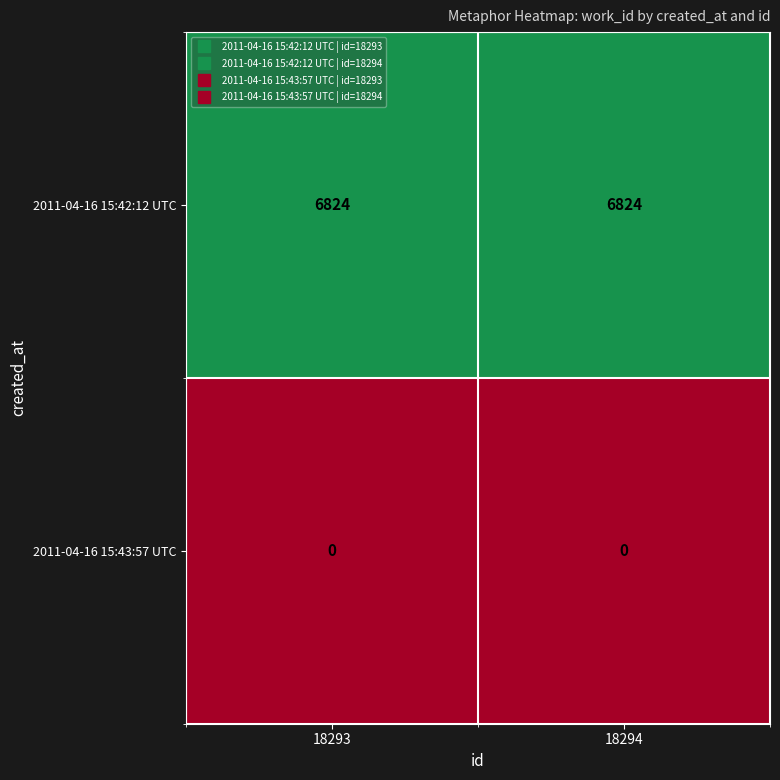

List the series in order of their overall mean, highest first.

2011-04-16 15:42:12 UTC, 2011-04-16 15:43:57 UTC